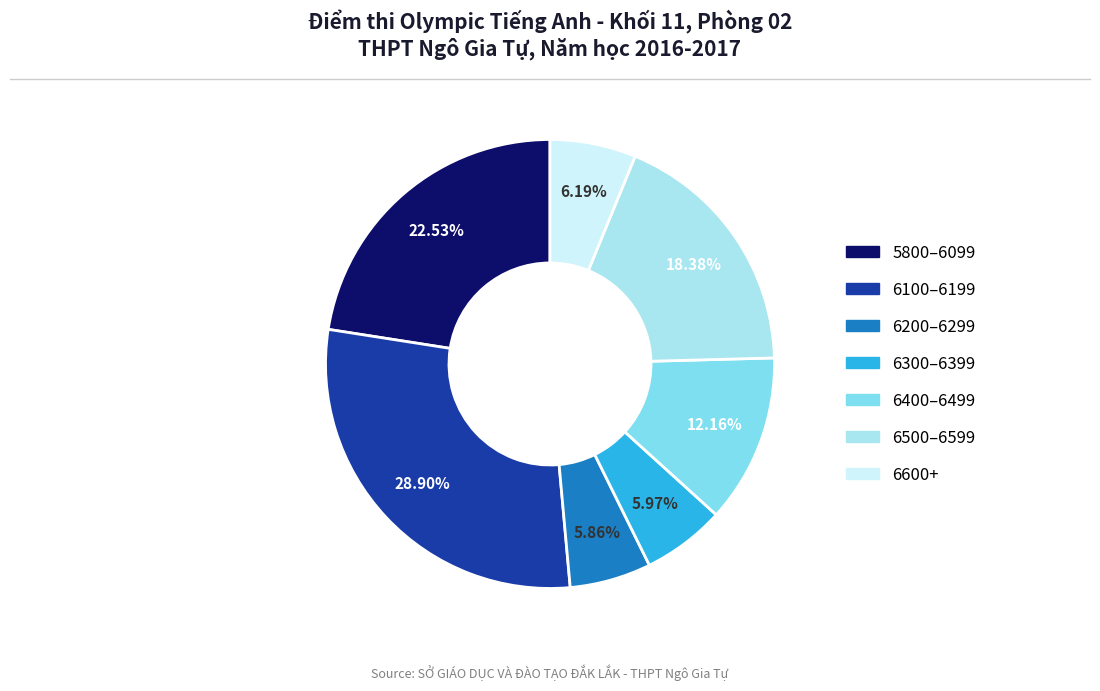

To the nearest percent, what is the average slice percentage?

14%